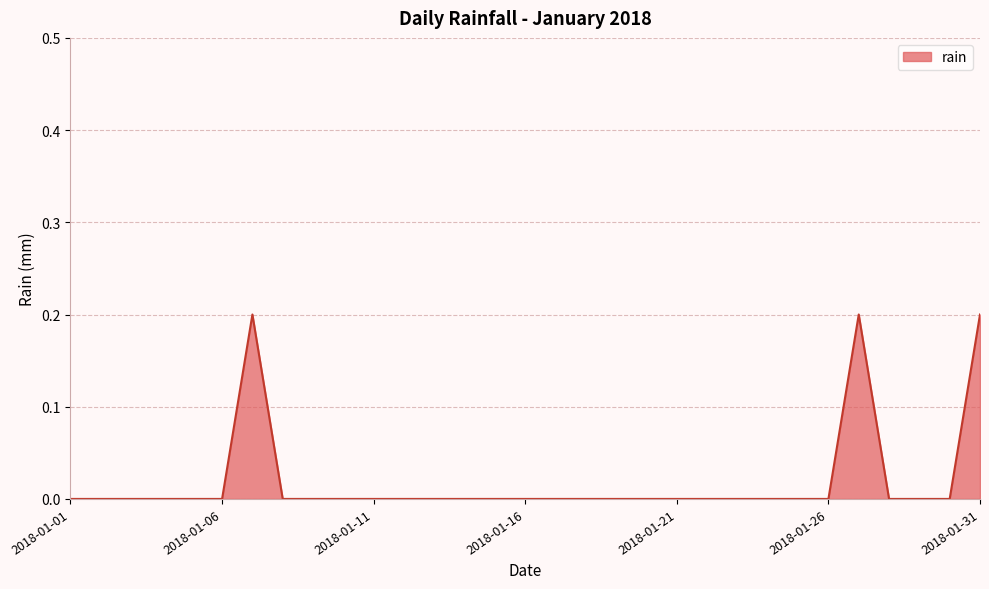

How many lines are shown in the chart?

1